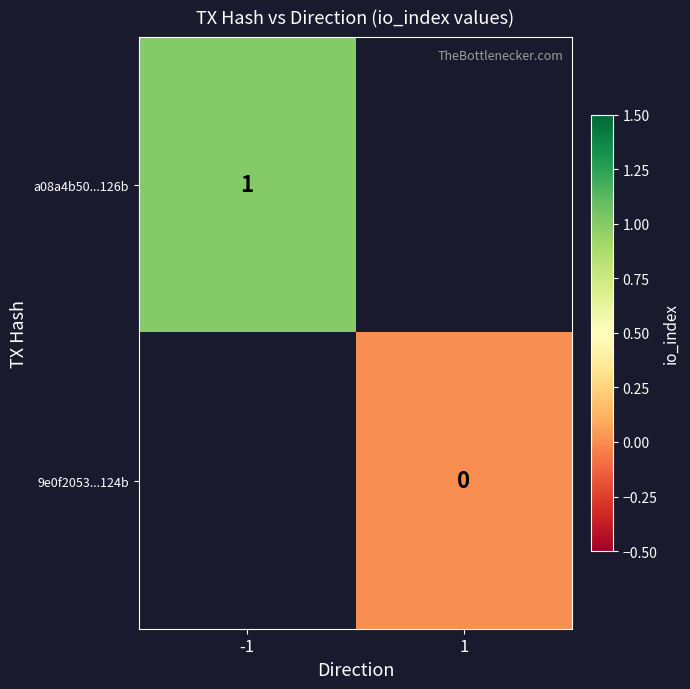

Is the value of a08a4b50...126b at -1 greater than the value of 9e0f2053...124b at 1?

Yes